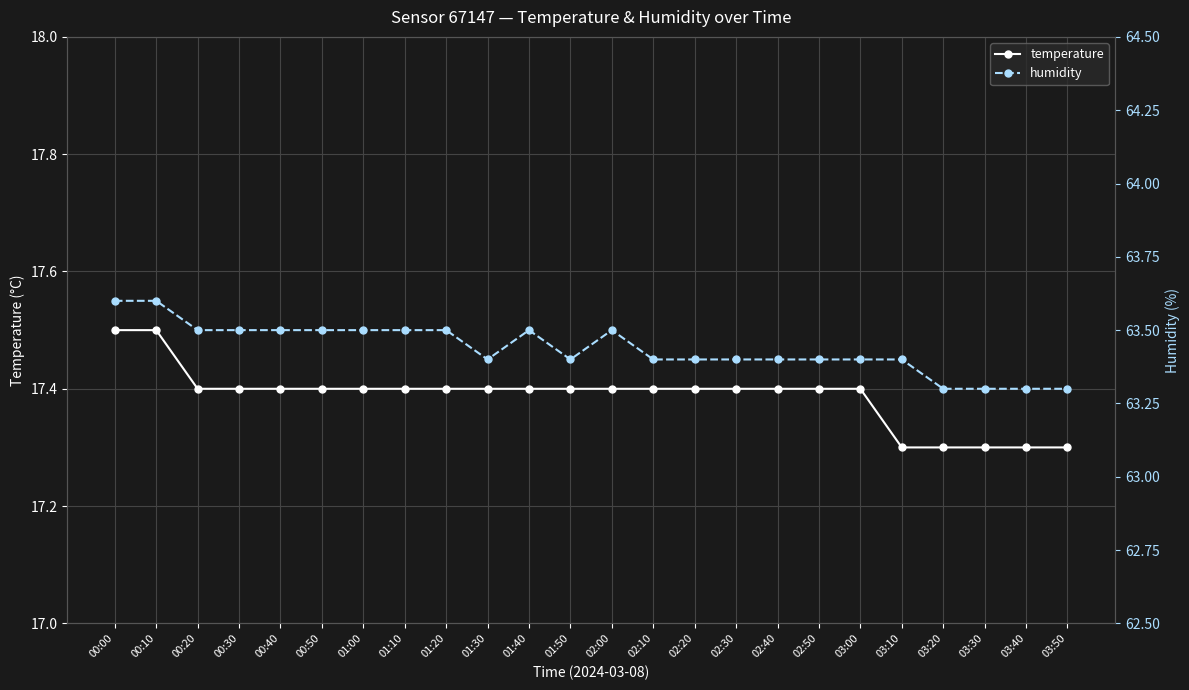

Count the humidity values in the range 63 to 64.

24